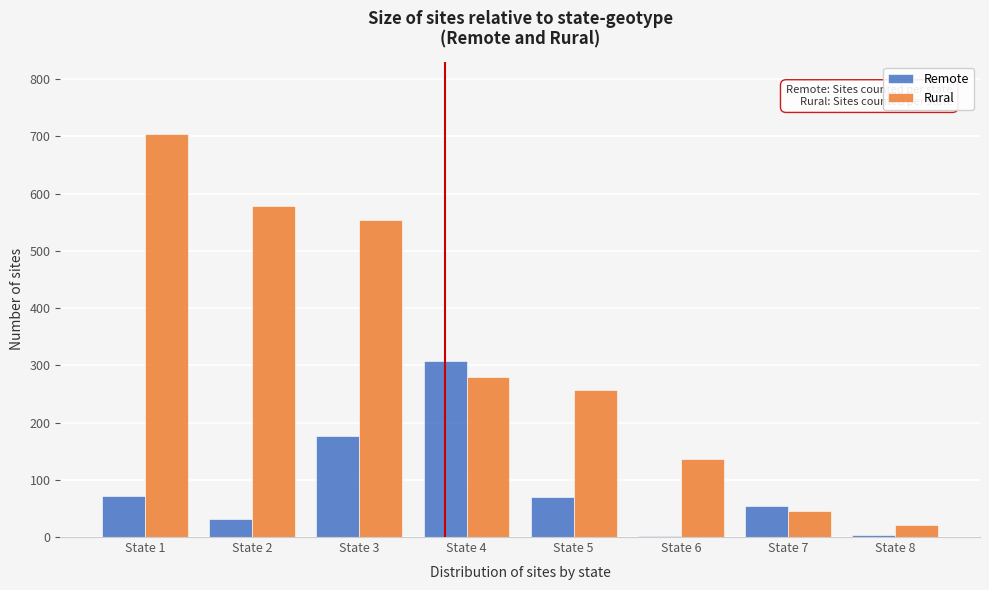

Is the value of Remote at State 4 greater than the value of Rural at State 6?

Yes